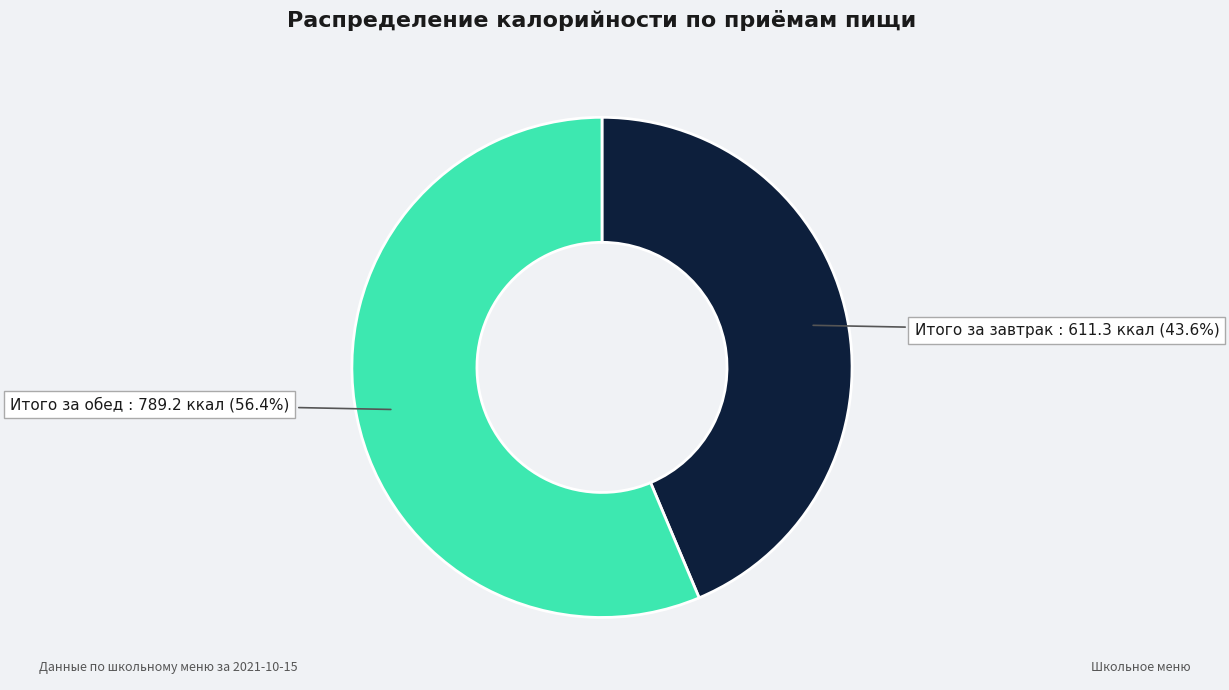

To the nearest percent, what is the combined percentage of Итого за завтрак and Итого за обед?

100%